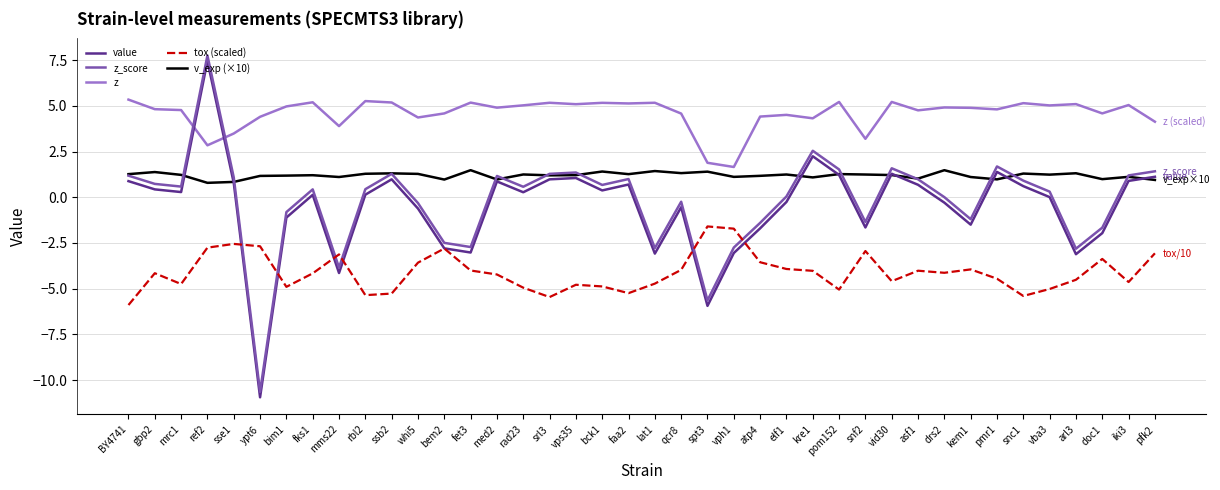

True or false: value and z_score intersect in this chart.

False